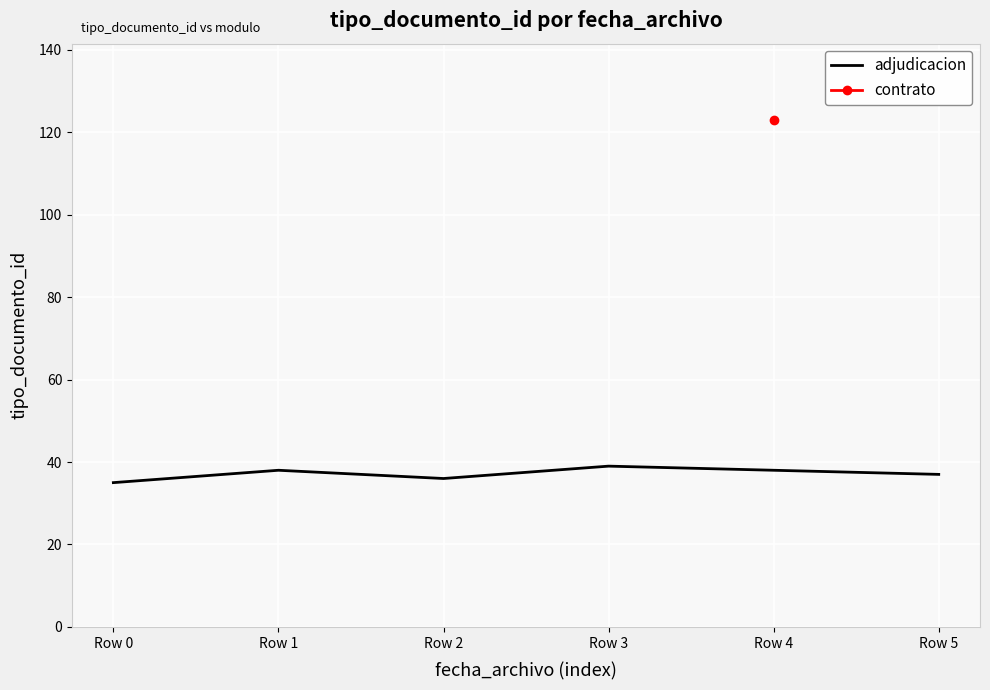

How many data points are less than 37?

2